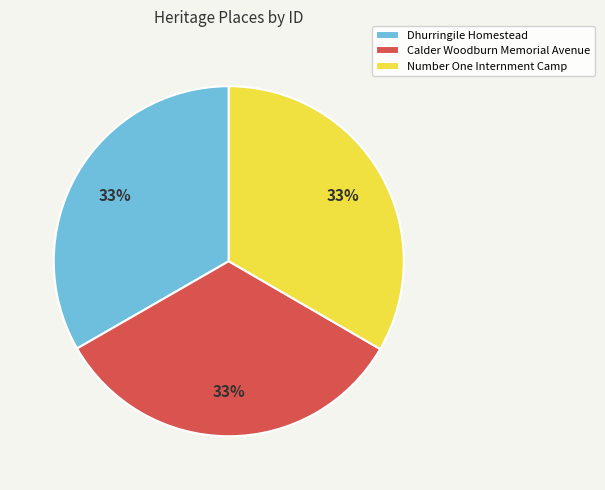

Approximately how many times larger is the value at Calder Woodburn Memorial Avenue compared to Number One Internment Camp?

1.0